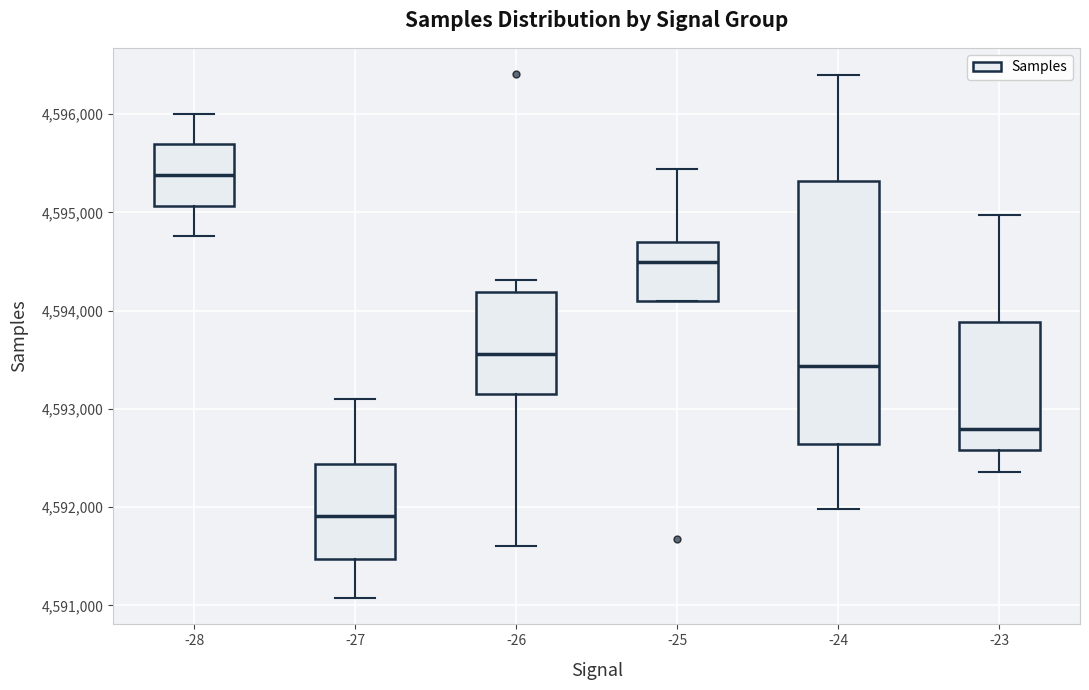

Reading left to right, transcribe this box plot: for each box, give where its median line is, the range the box spans, and where its two whiskers end, as read against the y-axis. The values are not printed on the chart, so give them approximately, as read against the axis.

-28: median 4595400, box 4595100 to 4595700, whiskers 4594800 to 4596000
-27: median 4591900, box 4591500 to 4592400, whiskers 4591100 to 4593100
-26: median 4593600, box 4593200 to 4594200, whiskers 4591600 to 4594300
-25: median 4594500, box 4594100 to 4594700, whiskers 4594100 to 4595400
-24: median 4593400, box 4592600 to 4595300, whiskers 4592000 to 4596400
-23: median 4592800, box 4592600 to 4593900, whiskers 4592400 to 4595000